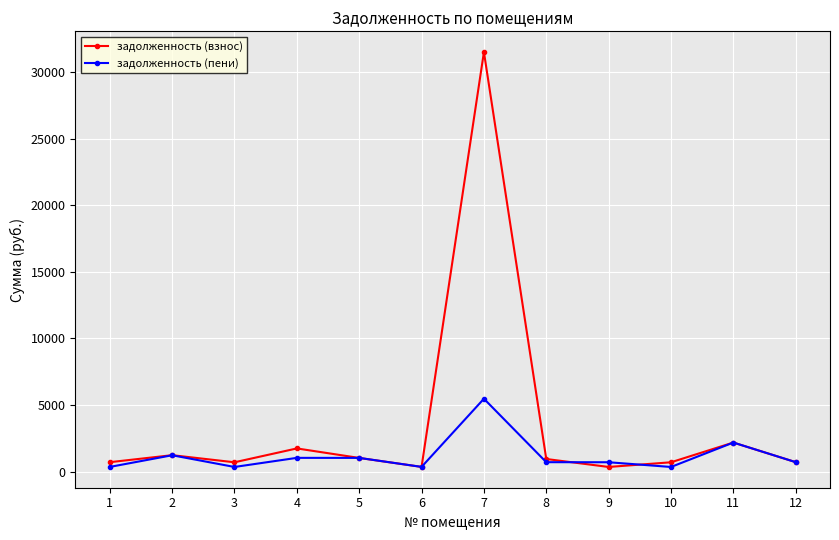

What is the average value of the задолженность (пени) series?

1208.8